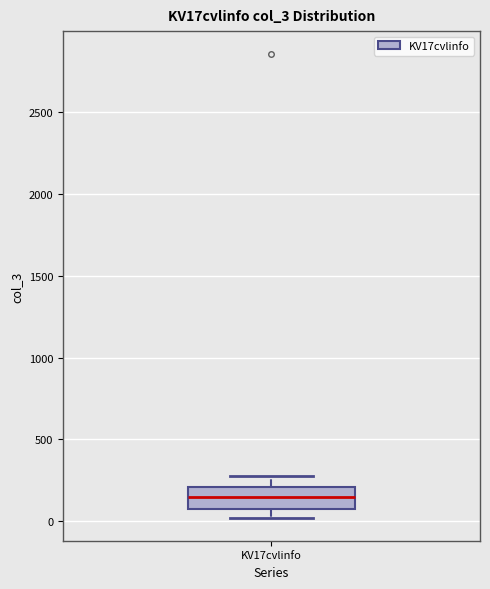

Transcribe this box plot: give where the median line is, the range the box spans, and where the two whiskers end, as read against the y-axis. The values are not printed on the chart, so give them approximately, as read against the axis.

median 150, box 50 to 200, whiskers 0 to 300